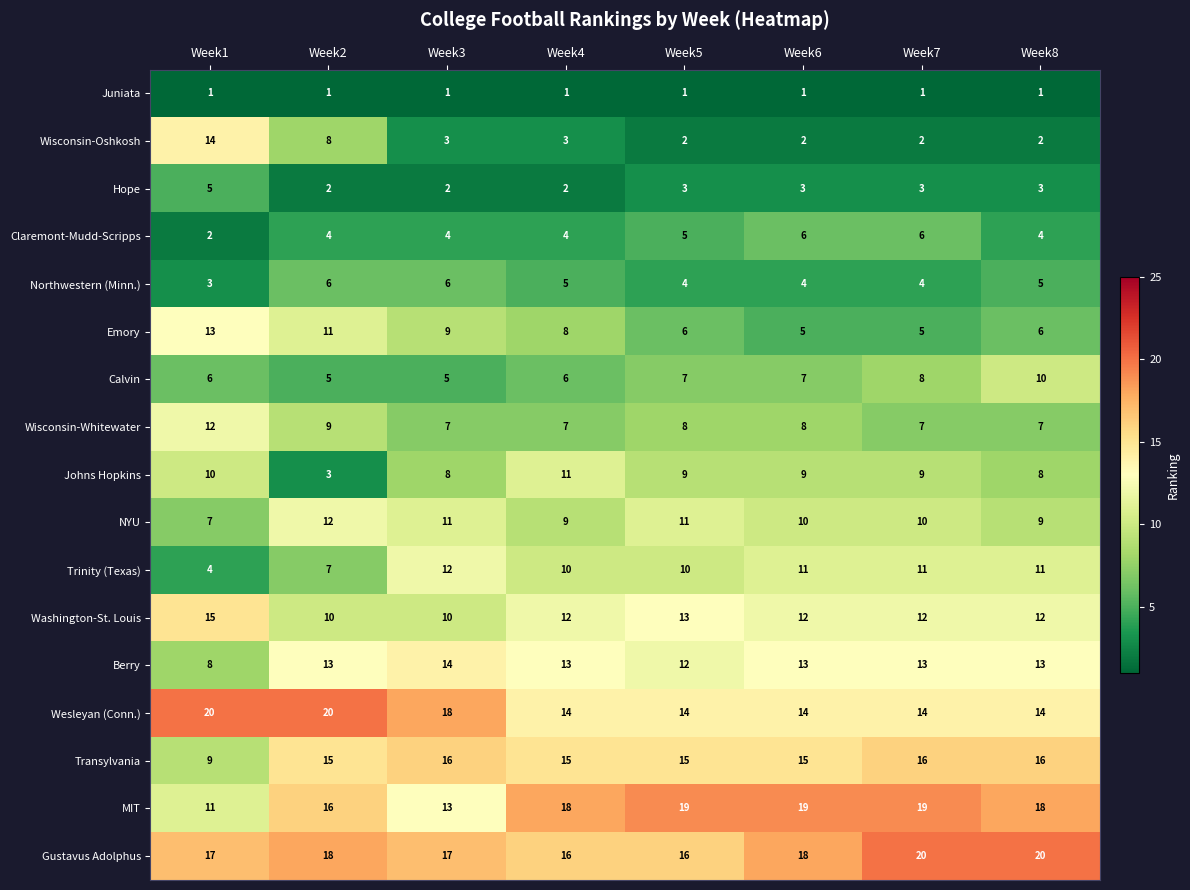

At how many categories does at least one series exceed 8?

8